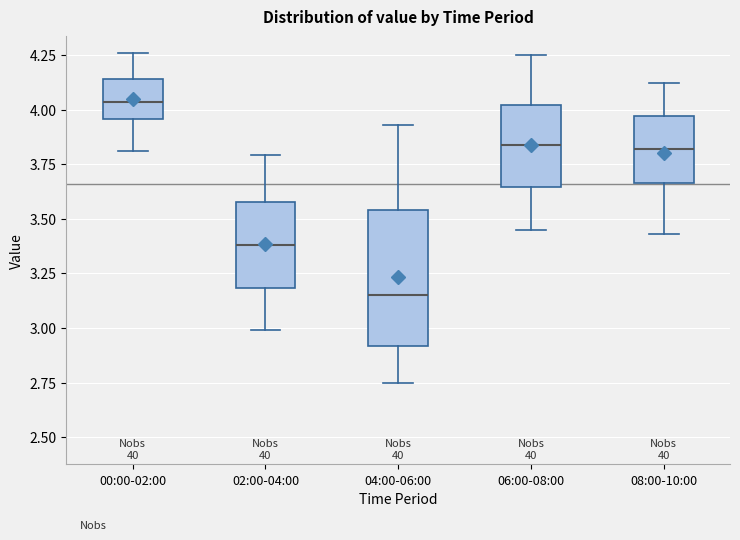

Which box's median line is the highest?

00:00-02:00